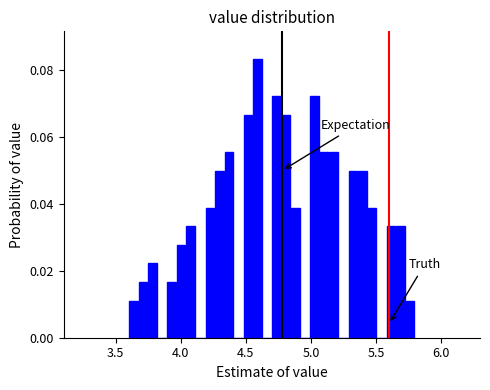

Read against the x-axis, roughly where is the centre of the tallest bar?

4.60